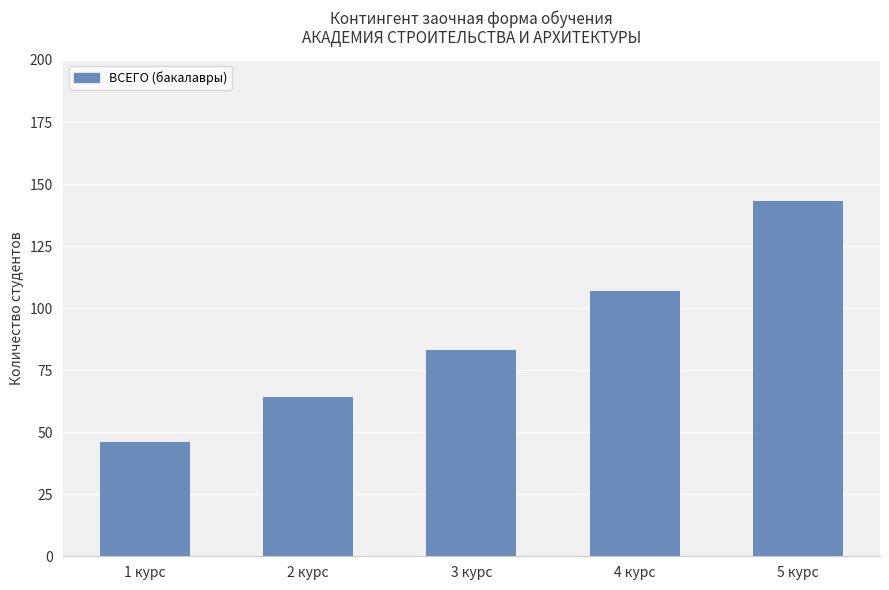

True or false: the data shows 36 at 4 курс.

False